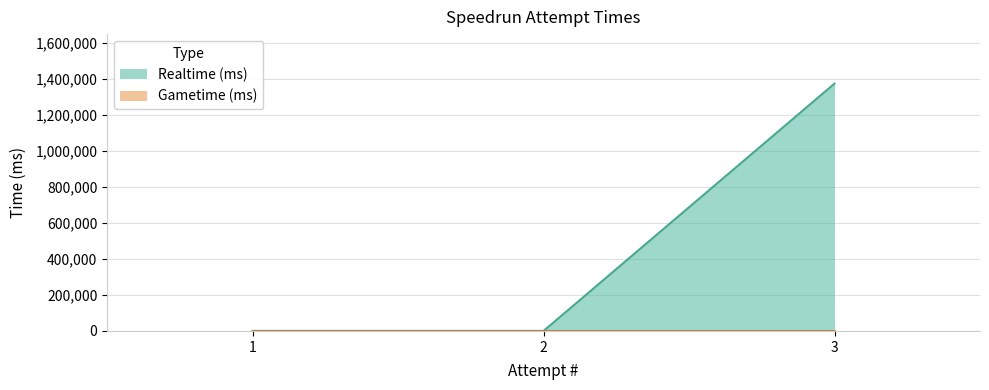

Is it true that the value at 1 is -610563?

False